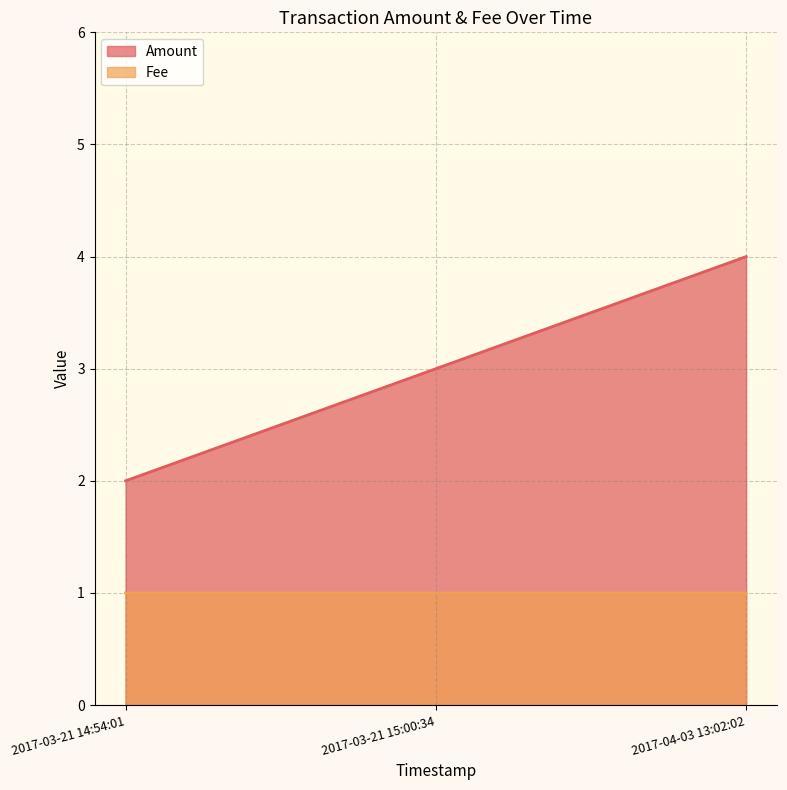

Which series has the largest total across all categories?

Amount